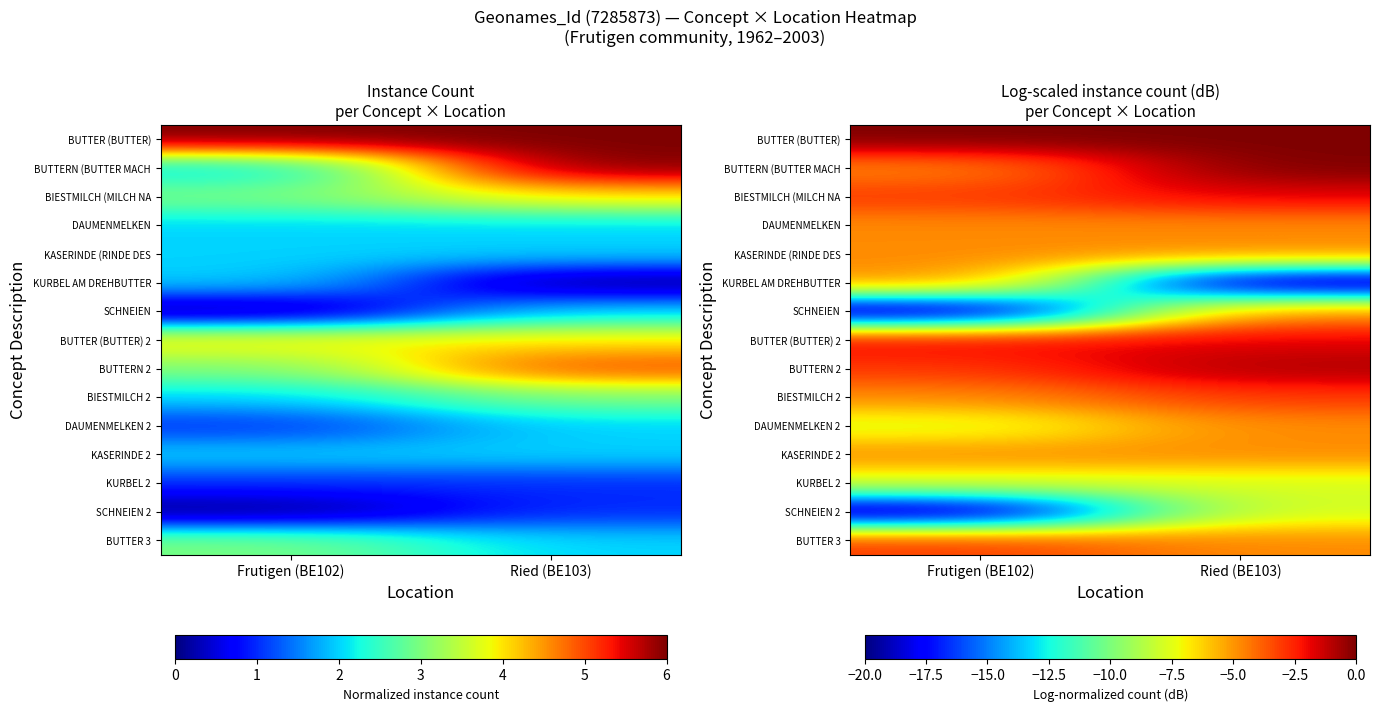

Is the value of KURBEL 2 at Frutigen (BE102) greater than the value of KASERINDE (RINDE DES at Frutigen (BE102)?

No